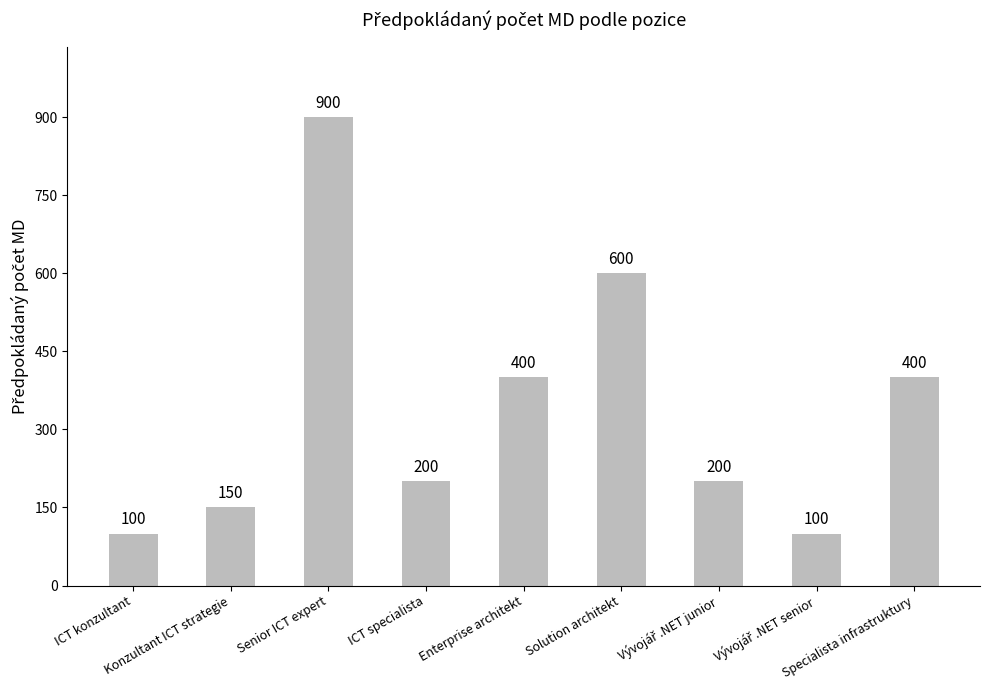

What is the sum of all values?

3050